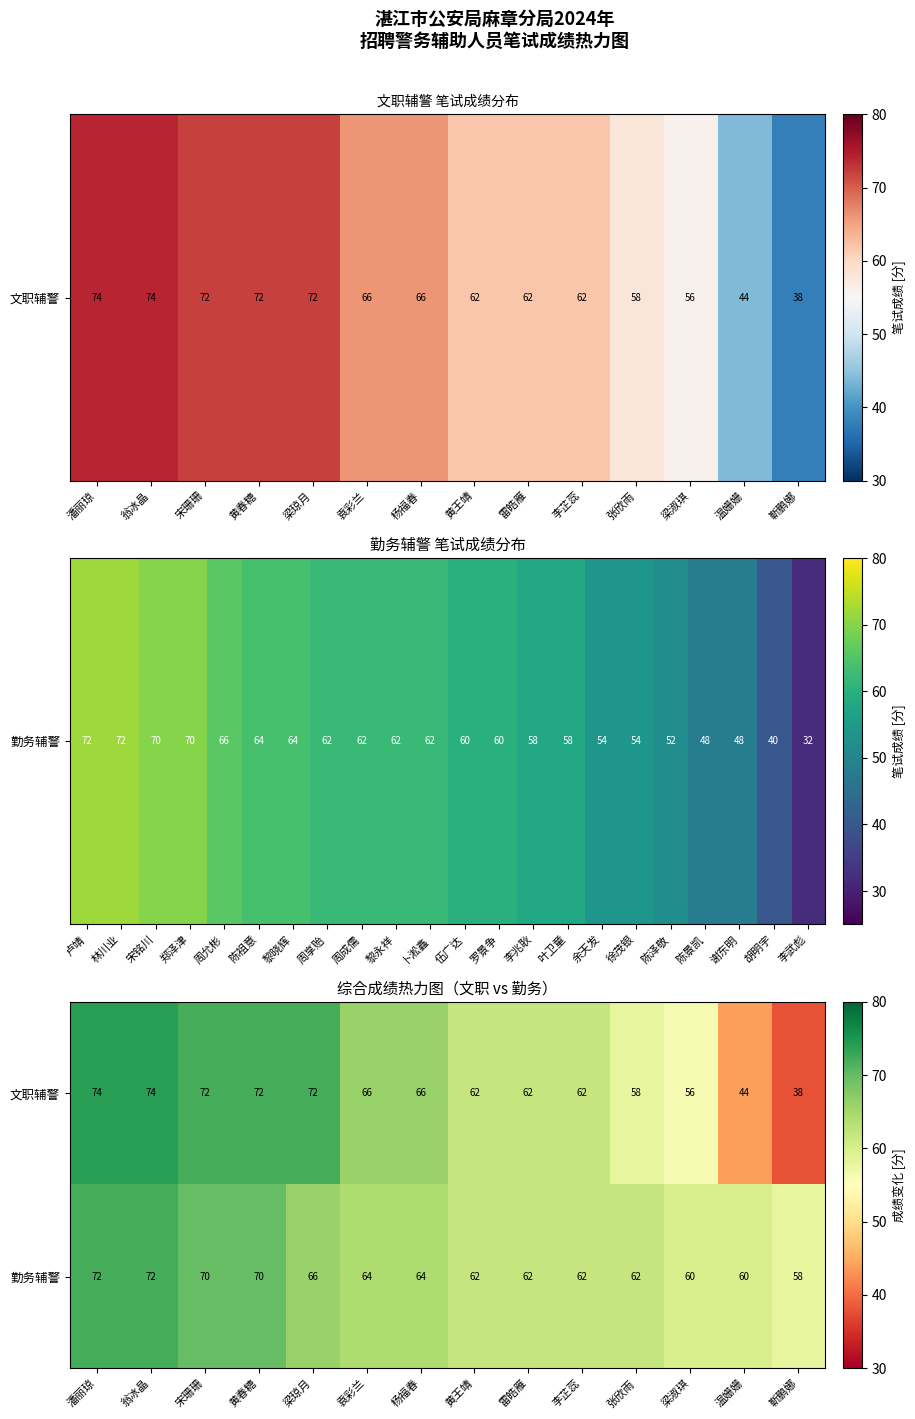

List the series in order of their peak value, highest first.

文职辅警, 勤务辅警